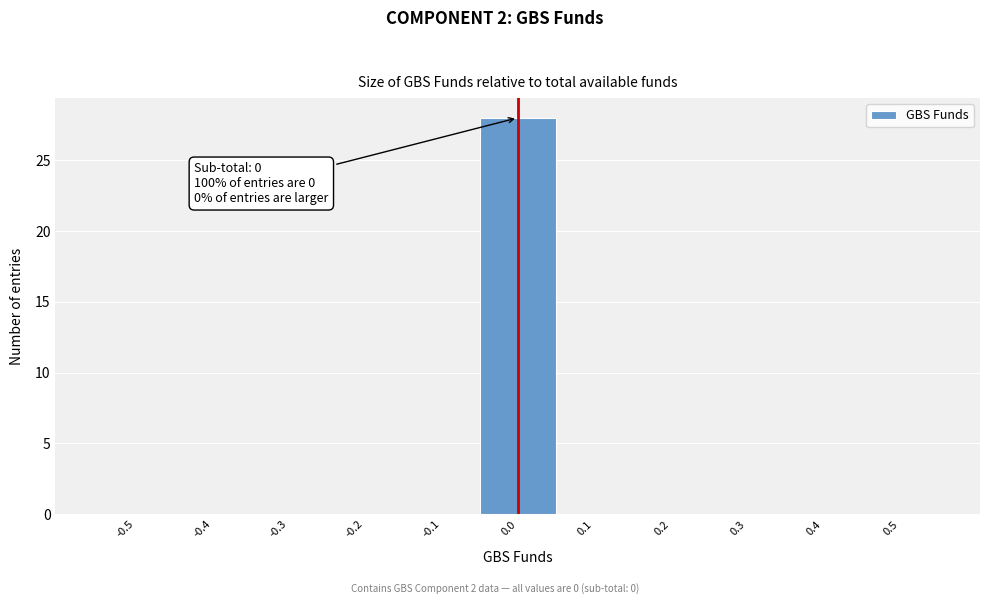

Reading left to right, transcribe all the data shown in this chart.

-0.5=0	-0.4=0	-0.3=0	-0.2=0	-0.1=0	0.0=28	0.1=0	0.2=0	0.3=0	0.4=0	0.5=0